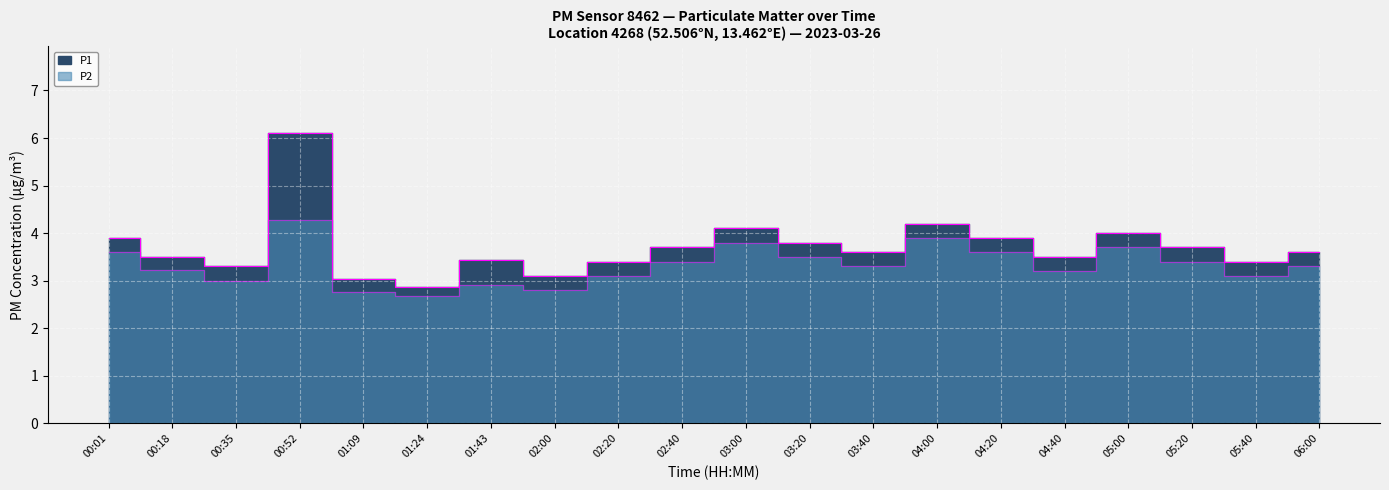

What is the label of the 17th point from the left?

05:00